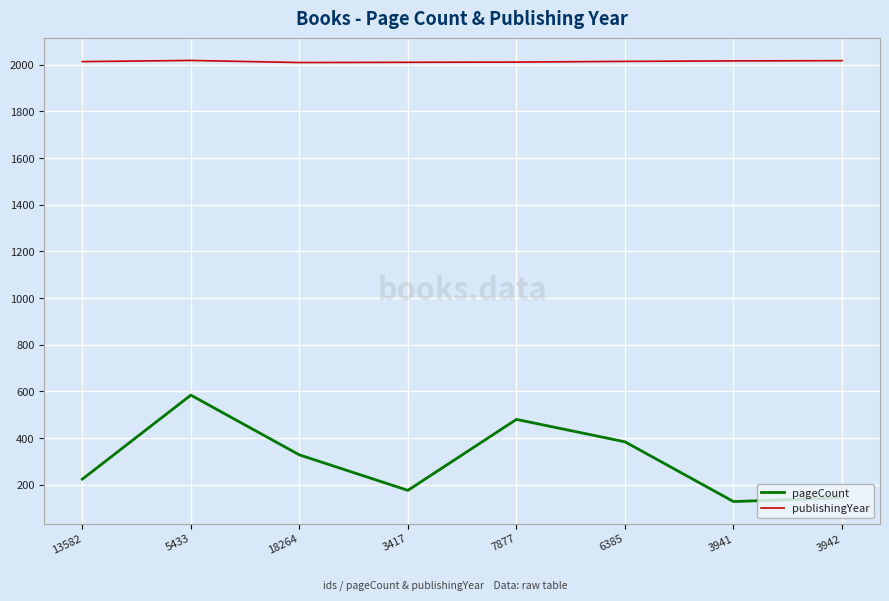

What position from the right is 7877?

4